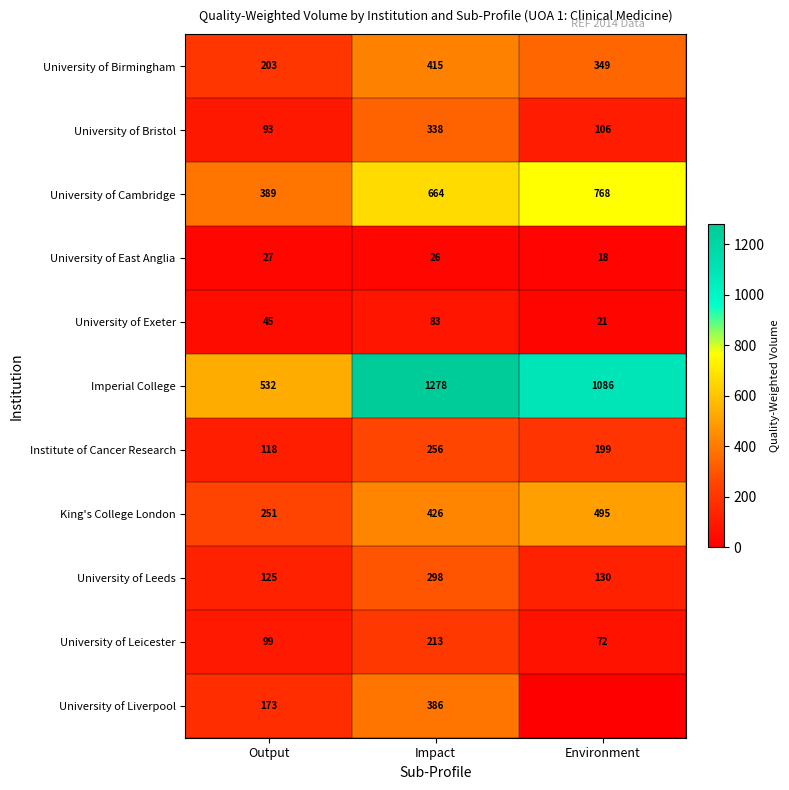

Which category has the highest value in the University of Exeter series?

Impact